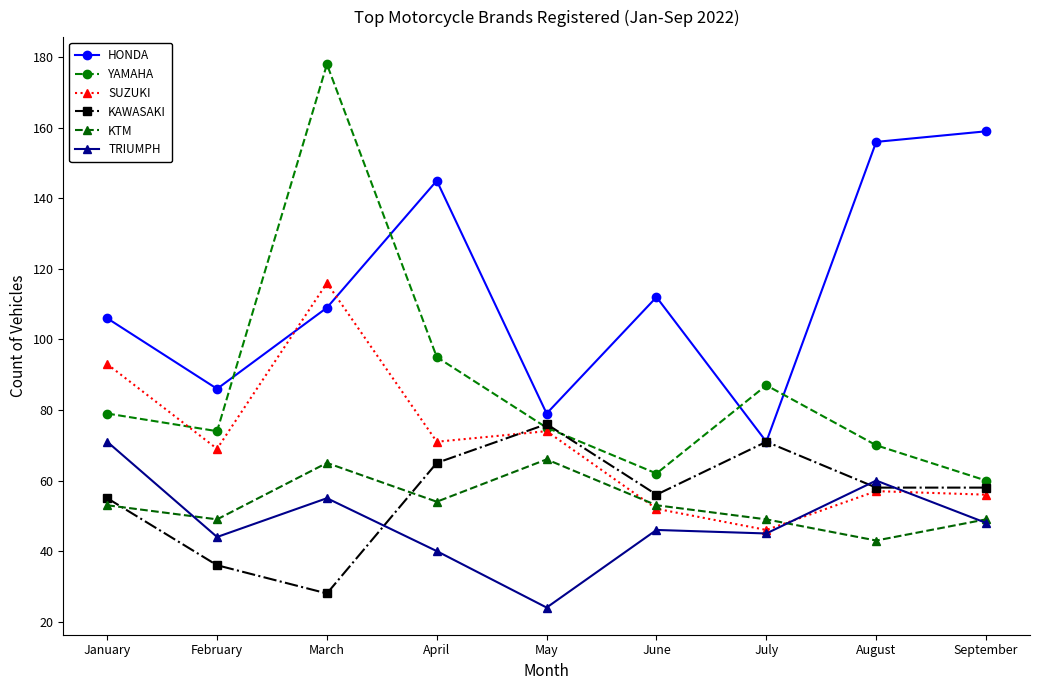

Is this an area chart (filled region under the line)?

No